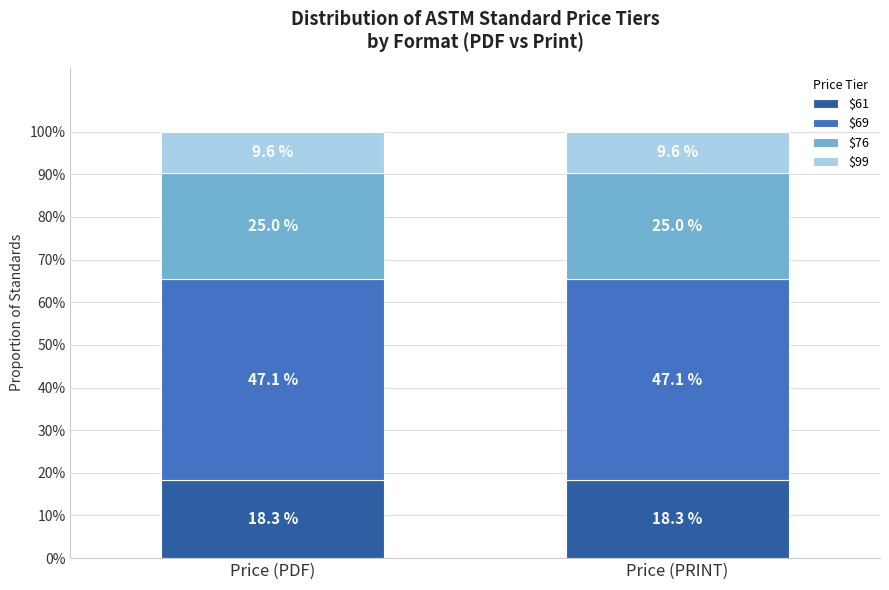

What is the maximum value for $61?

18.3